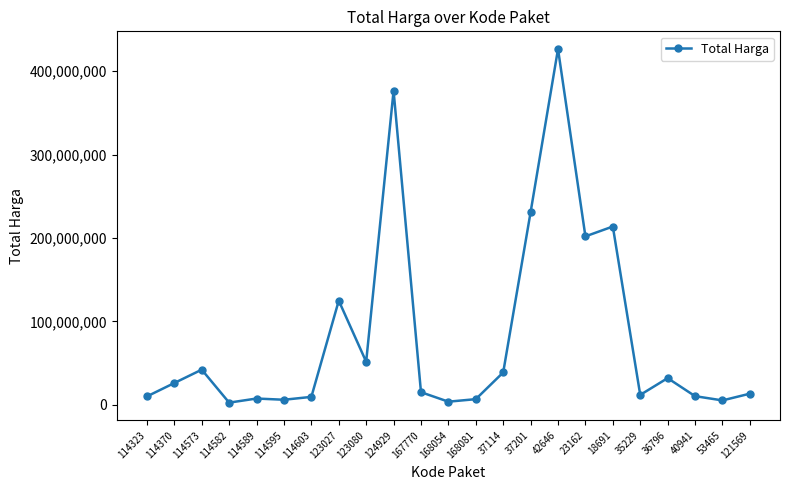

What is the smallest value displayed?

2599960